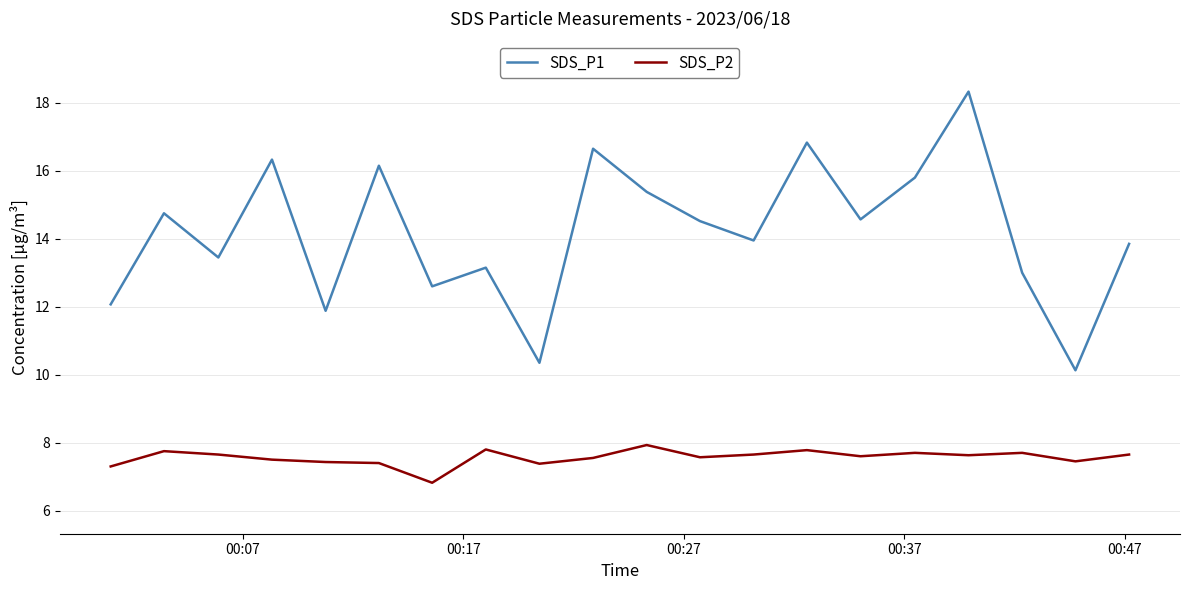

Which series has the widest spread of values?

SDS_P1